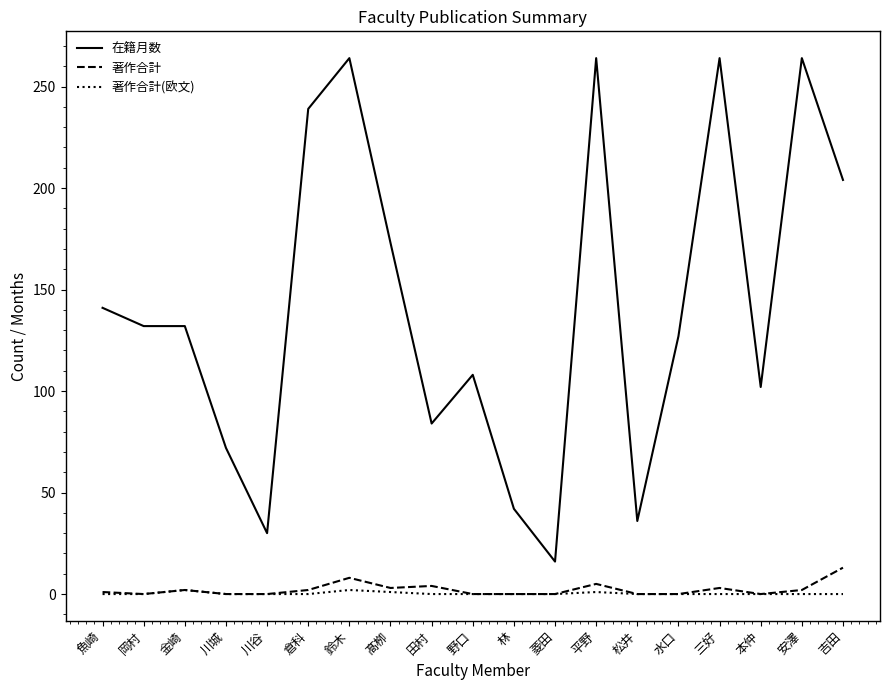

Which series has the widest spread of values?

在籍月数